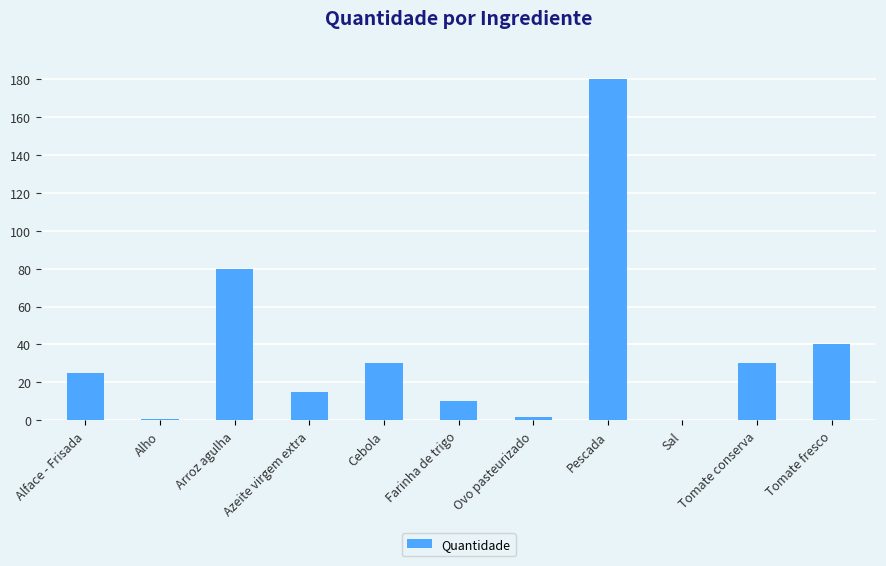

Which label corresponds to the largest value in the chart?

Pescada